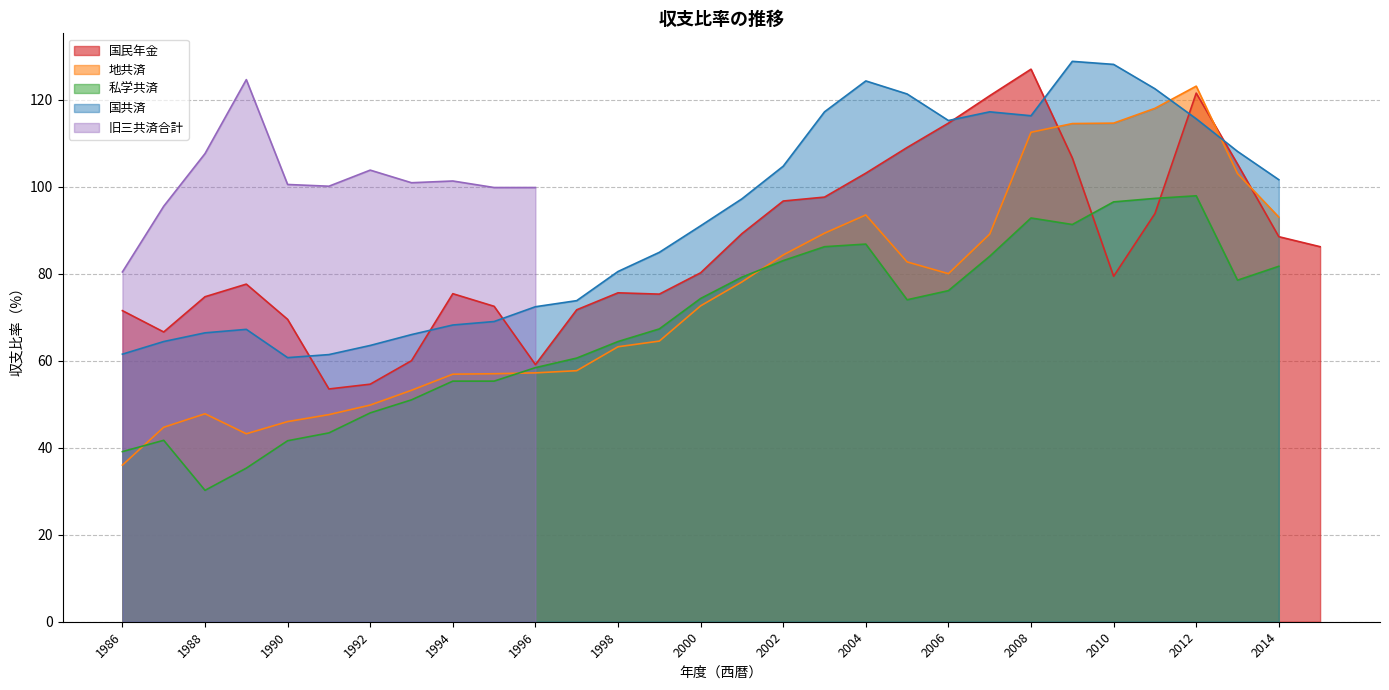

True or false: 私学共済 has more than 0 points higher than both neighbors.

True